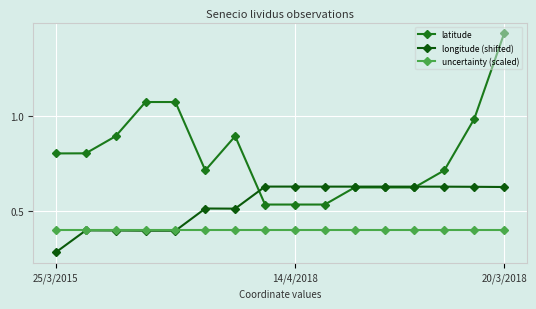

Which category has the highest value in the uncertainty (scaled) series?

25/3/2015